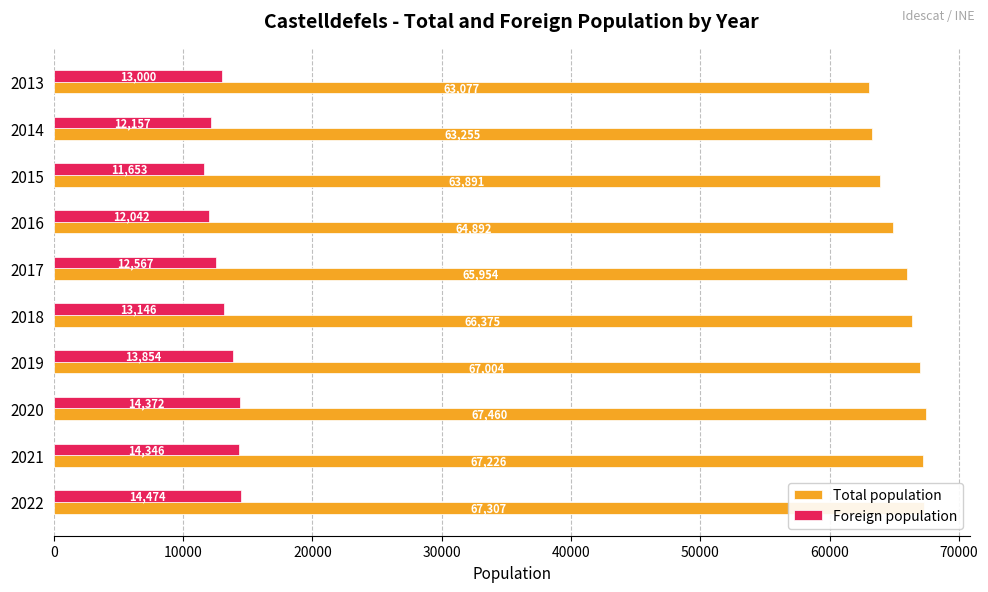

The Total population series shows 100622 at 2014. True or false?

False